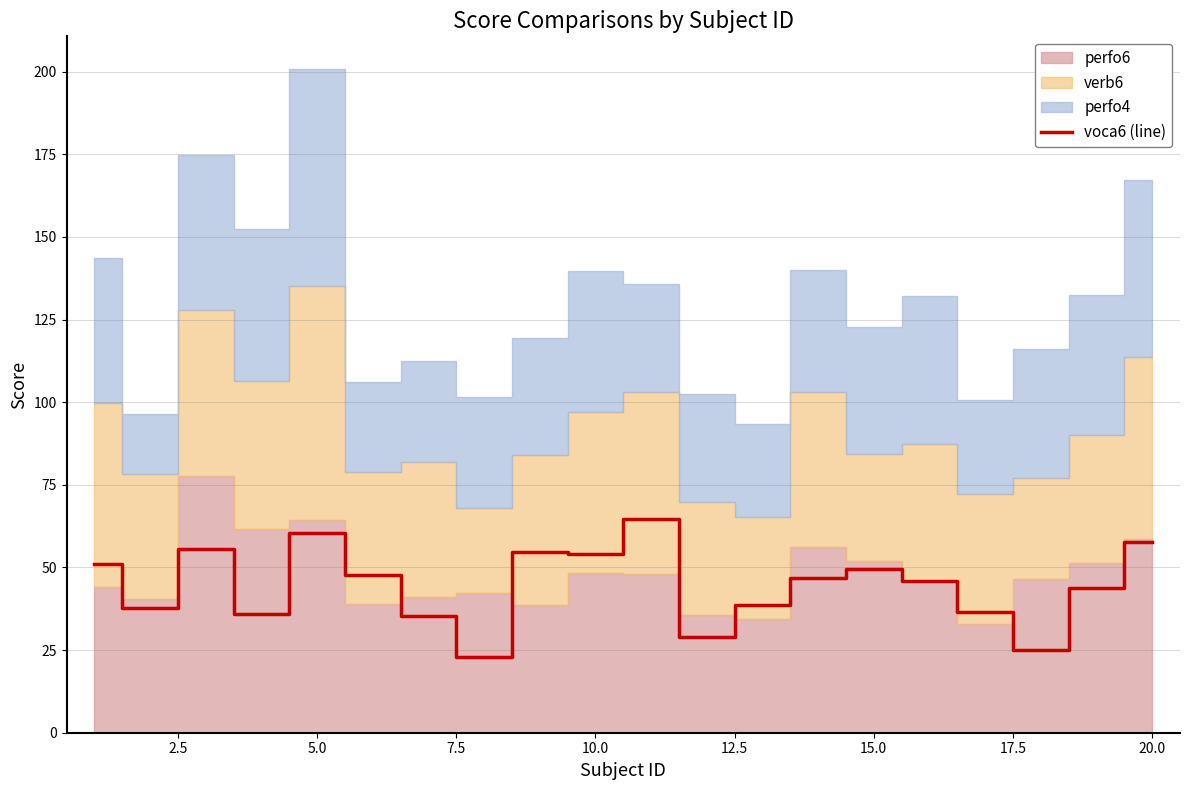

Reading left to right, transcribe all the data shown in this chart.

51.2	37.7	55.5	36.0	60.4	47.7	35.4	22.8	54.8	53.9	64.5	29.0	38.7	46.7	49.4	45.9	36.6	24.9	43.8	57.7